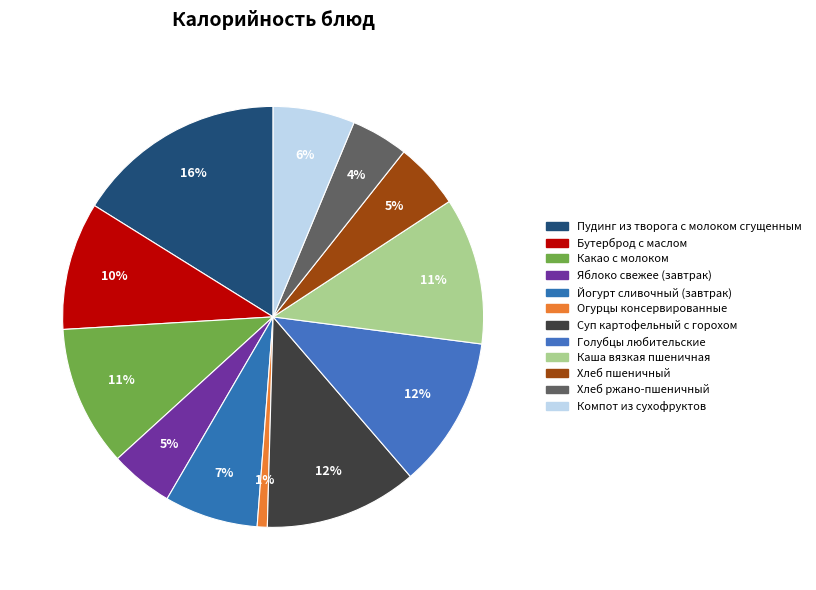

True or false: Йогурт сливочный (завтрак) accounts for 7% of the total.

True